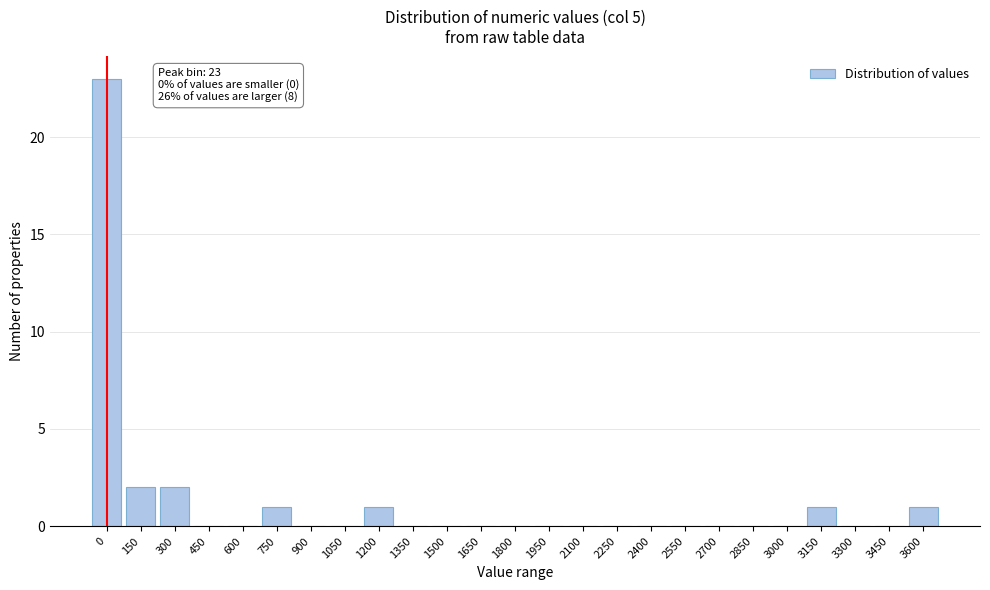

Reading left to right, extract all data points from this chart.

0=23	150=2	300=2	450=0	600=0	750=1	900=0	1050=0	1200=1	1350=0	1500=0	1650=0	1800=0	1950=0	2100=0	2250=0	2400=0	2550=0	2700=0	2850=0	3000=0	3150=1	3300=0	3450=0	3600=1